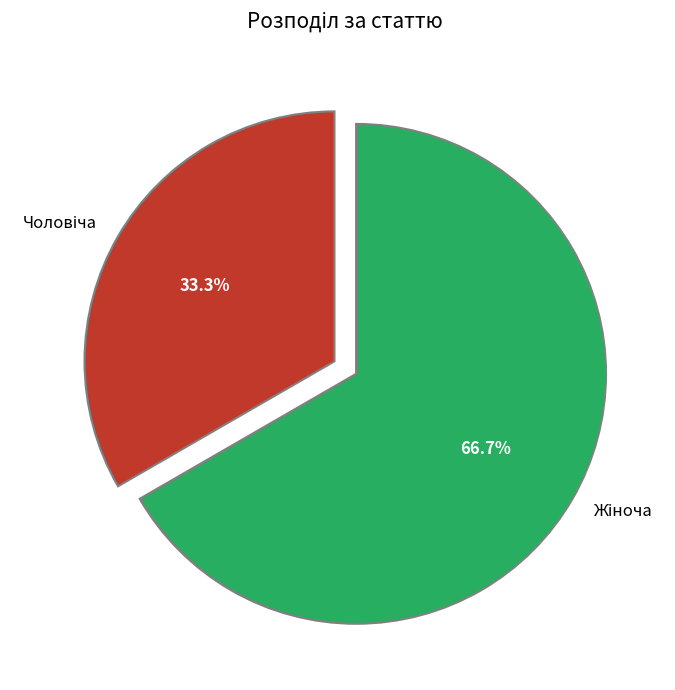

Is there any slice that represents more than half of the pie?

Yes